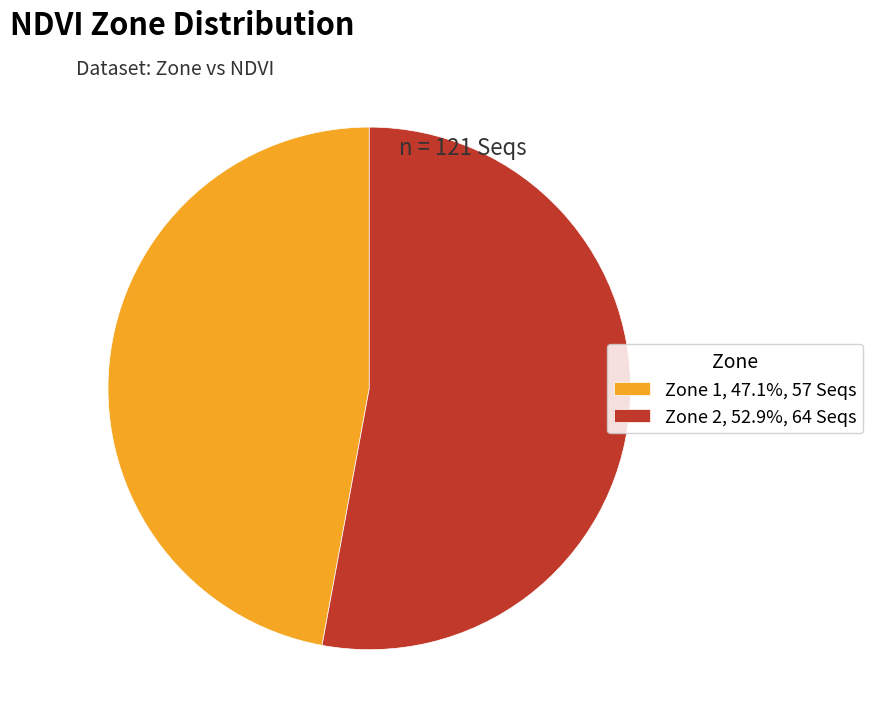

Do Zone 1 and Zone 2 together represent more than half of the pie?

Yes